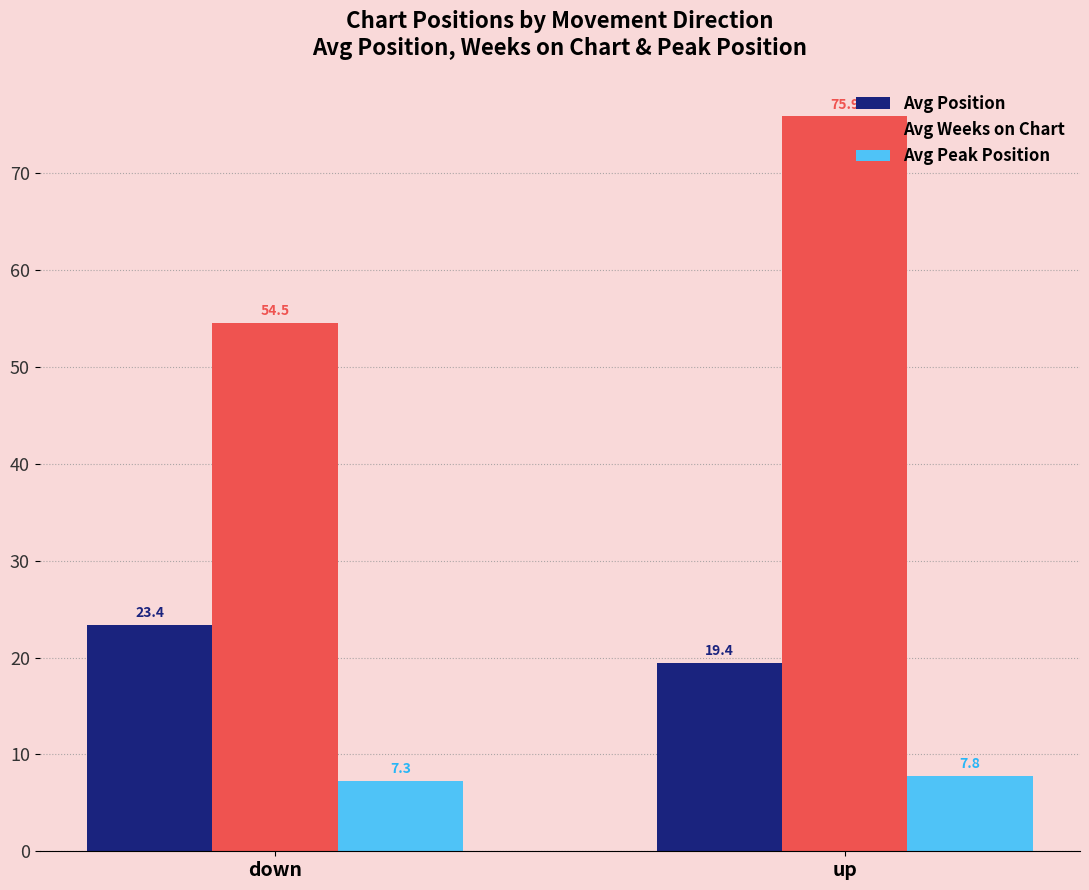

What is the smallest value displayed?

7.3